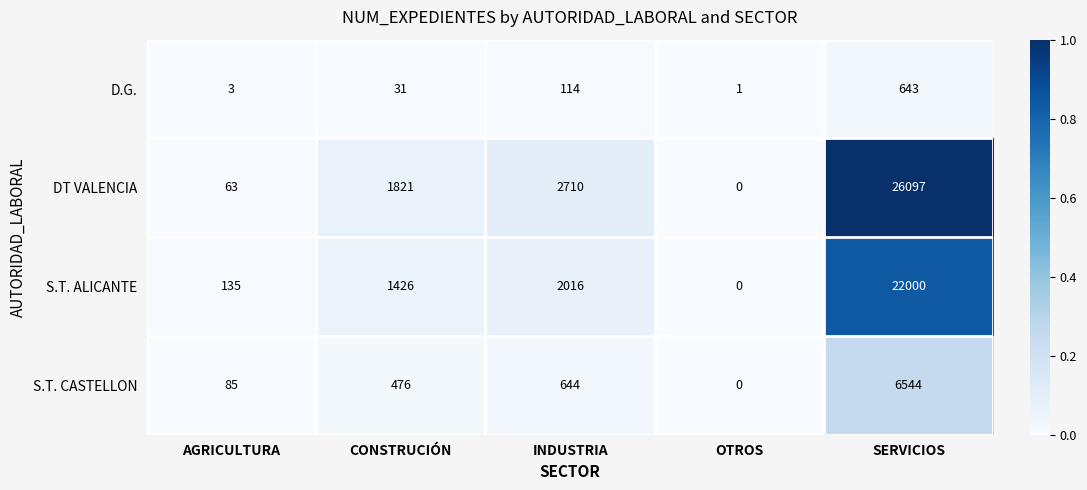

What is the greatest value displayed?

26097